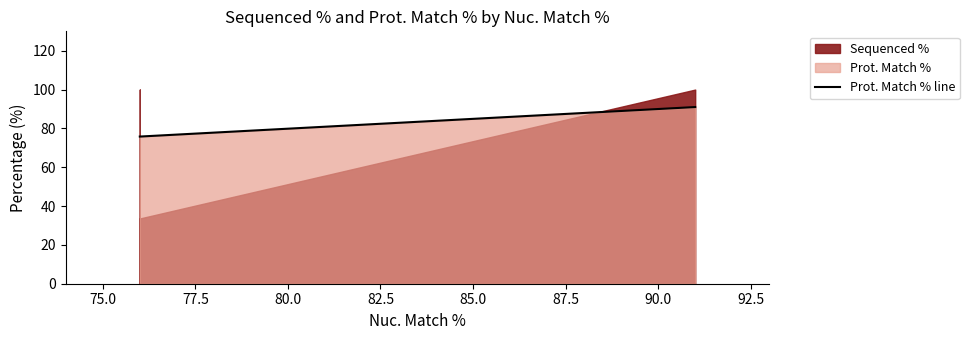

What is the difference between the maximum and minimum values?

15.2